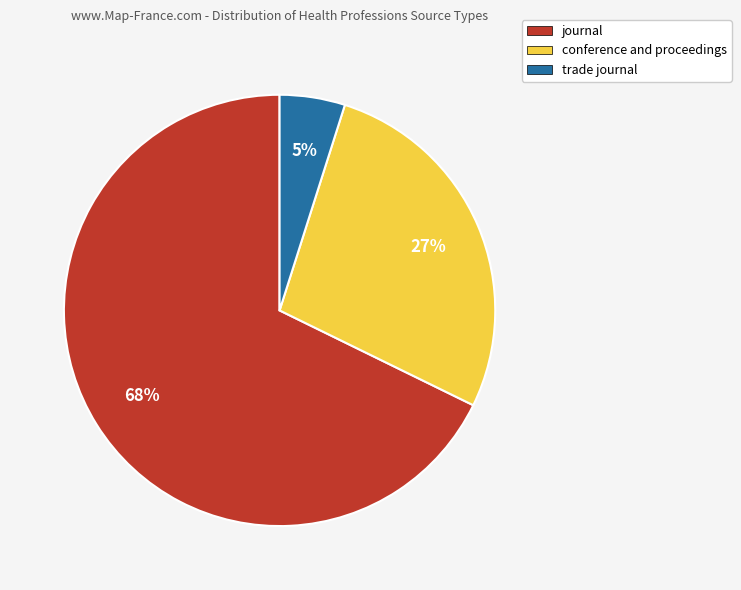

Which category has the biggest portion of the pie?

journal